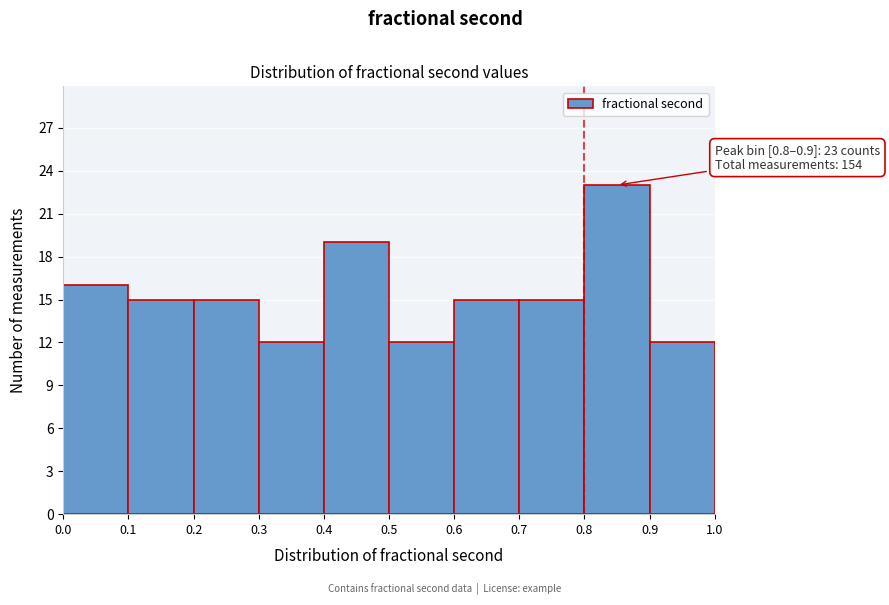

Which range on the x-axis has the tallest bar?

0.8 to 0.9